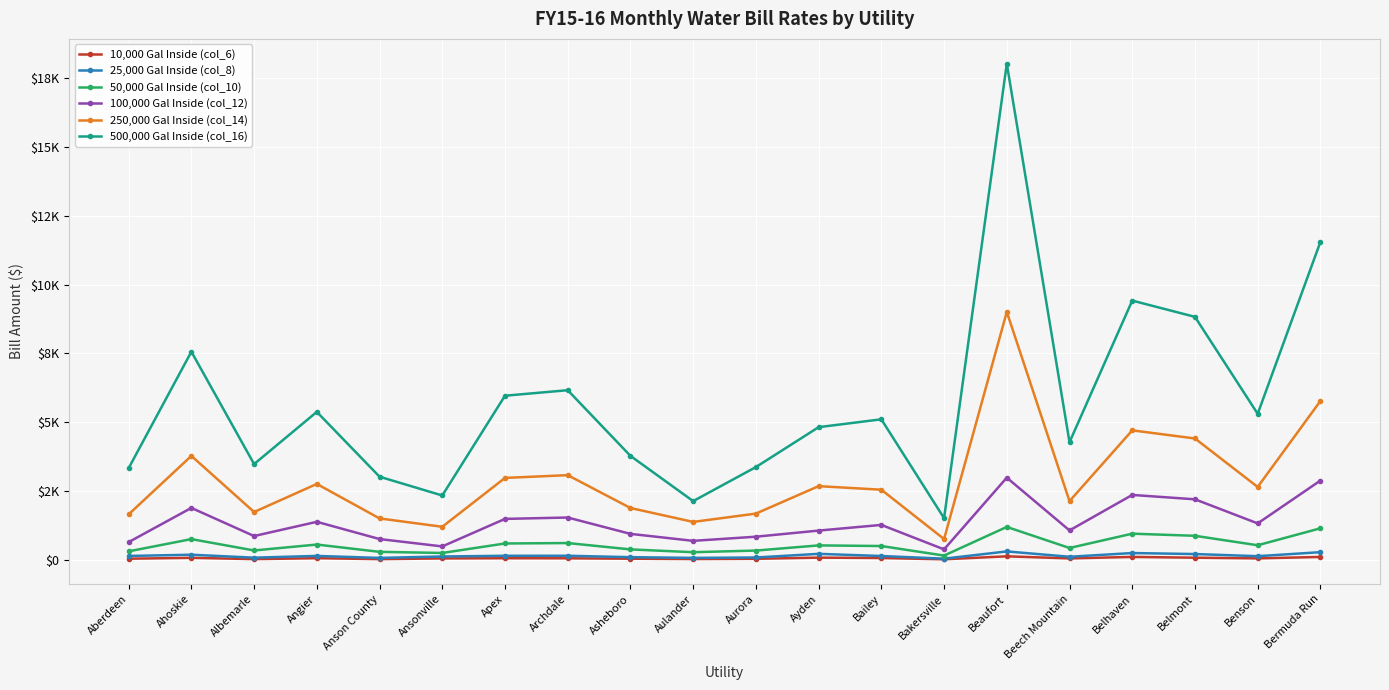

Where is 10,000 Gal Inside (col_6) nearest to the value 83?

Ahoskie